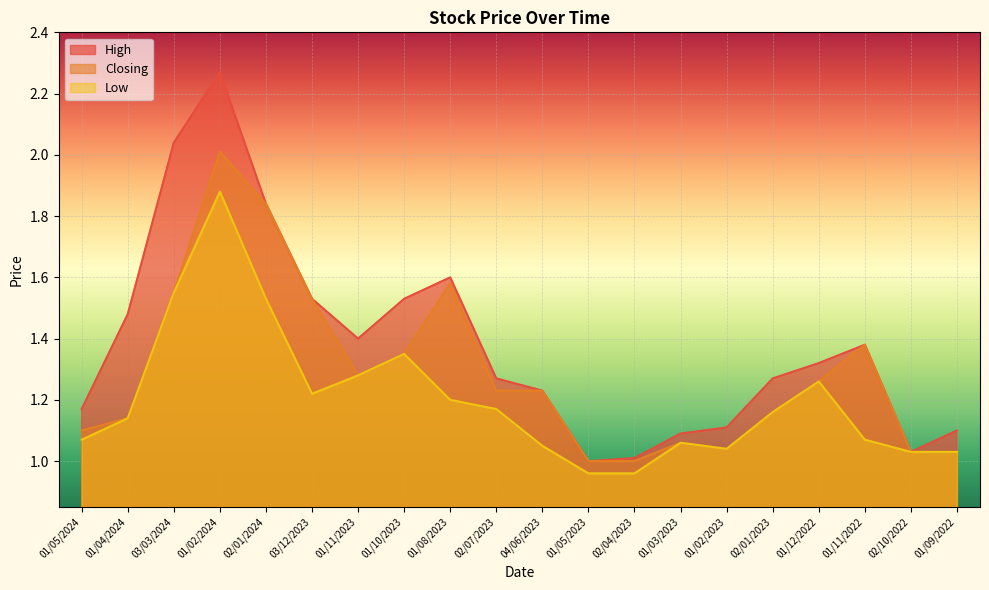

The value of Low at 04/06/2023 is 1.8. True or false?

False